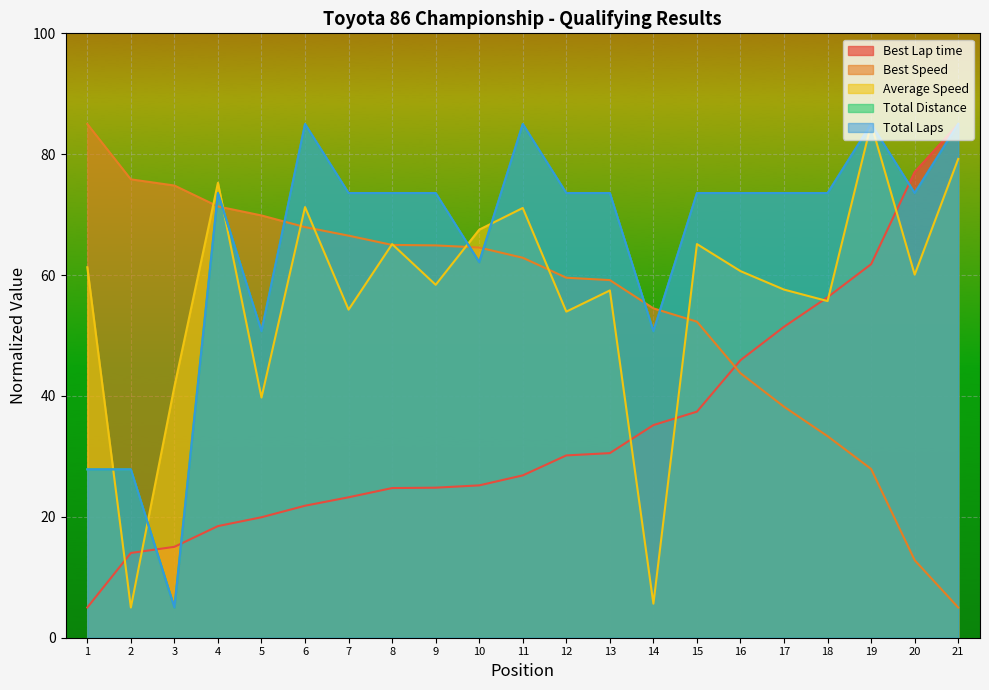

How many lines are shown in the chart?

5